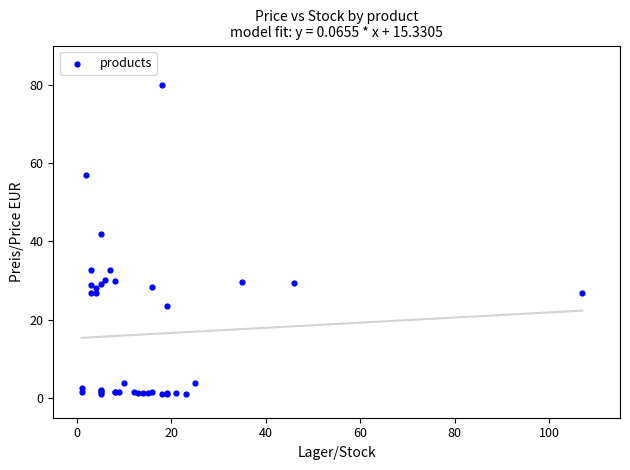

What Y value in the scatter plot is closest to 40?

41.9